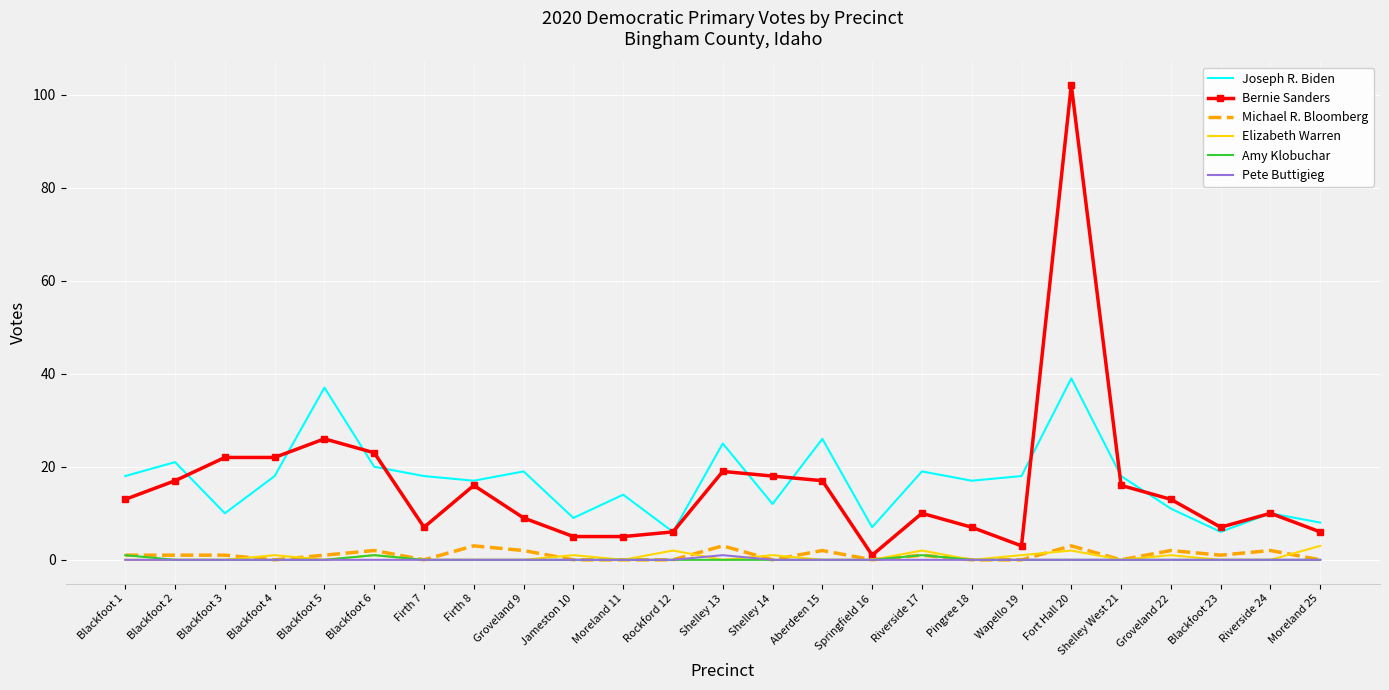

Which series ends up on top after the final intersection of Elizabeth Warren and Pete Buttigieg?

Elizabeth Warren